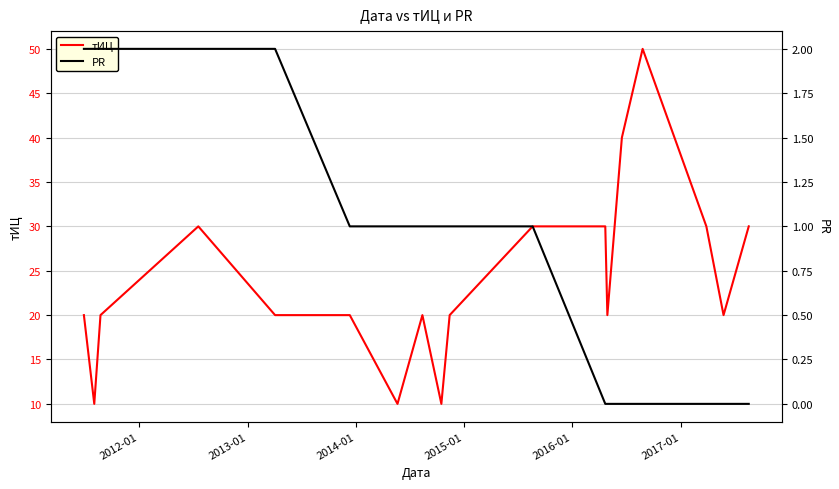

True or false: PR and тИЦ intersect in this chart.

False